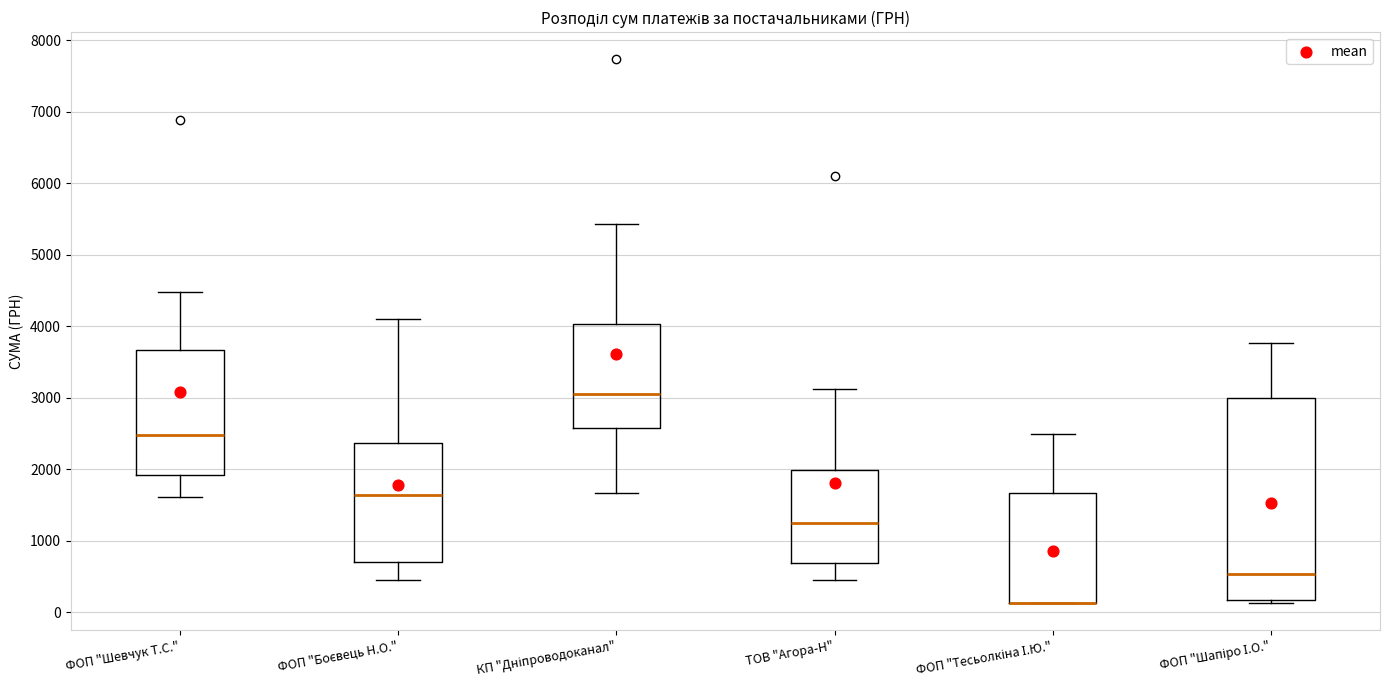

Reading left to right, read every box against the y-axis: the position of its median line, the range the box covers, and the ends of its whiskers. The values are not printed on the chart, so give them approximately, as read against the axis.

ФОП "Шевчук Т.С.": median 2500, box 1900 to 3700, whiskers 1600 to 4500
ФОП "Боєвець Н.О.": median 1600, box 700 to 2400, whiskers 500 to 4100
КП "Дніпроводоканал": median 3100, box 2600 to 4000, whiskers 1700 to 5400
ТОВ "Агора-Н": median 1200, box 700 to 2000, whiskers 500 to 3100
ФОП "Тесьолкіна І.Ю.": median 100 (drawn on the box's lower edge), box 100 to 1700, whiskers 100 to 2500
ФОП "Шапіро І.О.": median 500, box 200 to 3000, whiskers 100 to 3800